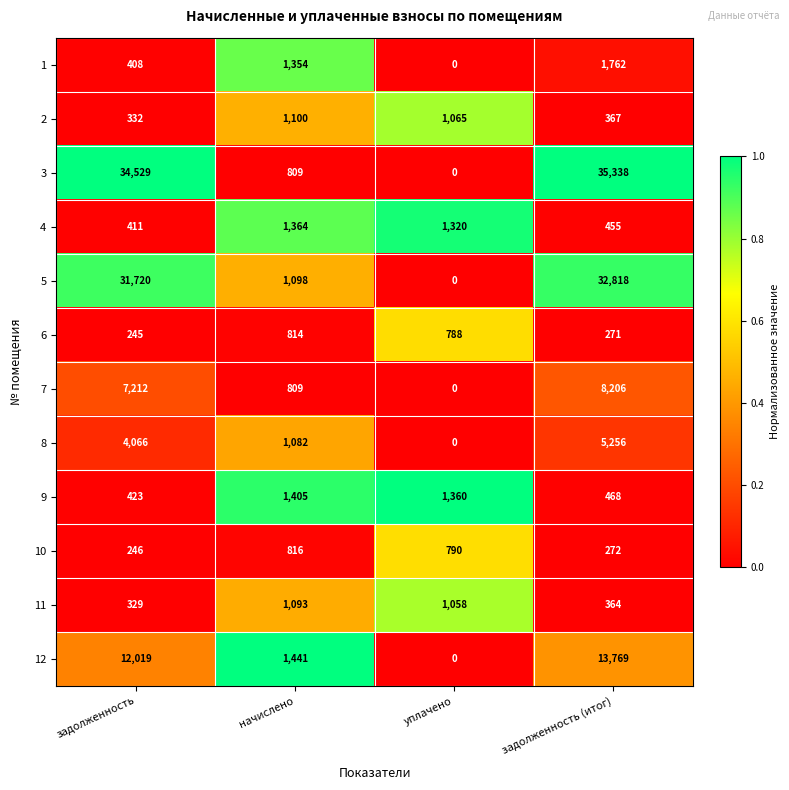

What is the greatest value displayed?

35338